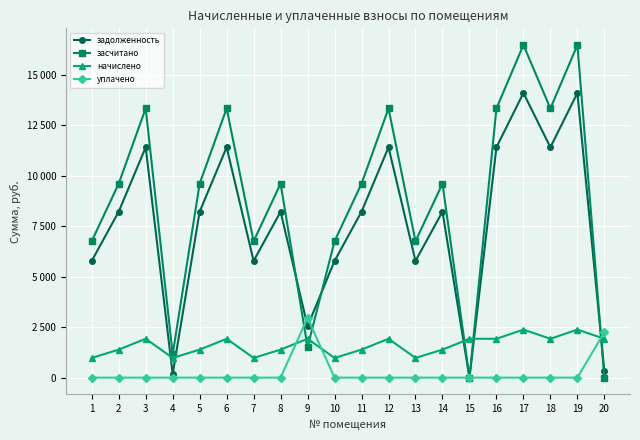

What are all the series names shown in the legend?

задолженность, засчитано, начислено, уплачено